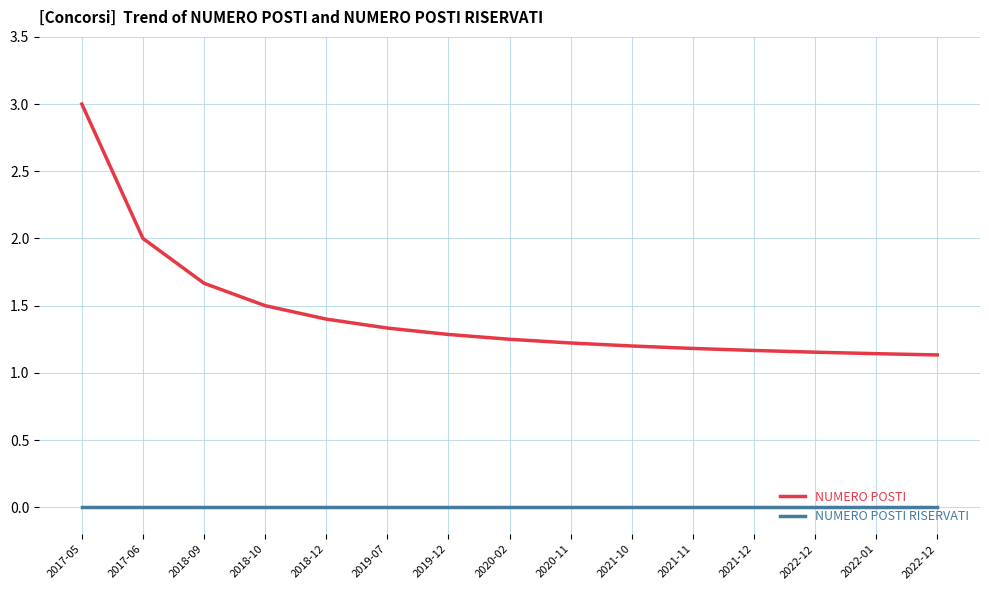

Reading left to right, list all the values displayed in this chart.

NUMERO POSTI: 2017-05=3.0	2017-06=2.0	2018-09=1.7	2018-10=1.5	2018-12=1.4	2019-07=1.3	2019-12=1.3	2020-02=1.2	2020-11=1.2	2021-10=1.2	2021-11=1.2	2021-12=1.2	2022-12=1.2	2022-01=1.1	2022-12=1.1
NUMERO POSTI RISERVATI: 2017-05=0.0	2017-06=0.0	2018-09=0.0	2018-10=0.0	2018-12=0.0	2019-07=0.0	2019-12=0.0	2020-02=0.0	2020-11=0.0	2021-10=0.0	2021-11=0.0	2021-12=0.0	2022-12=0.0	2022-01=0.0	2022-12=0.0